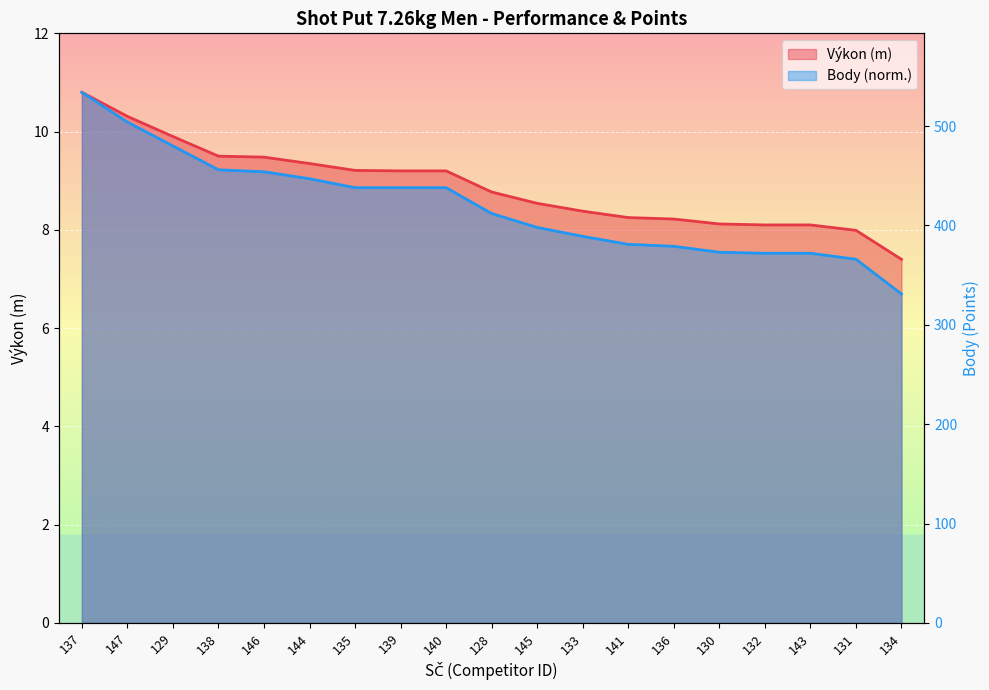

Read the Body value at 134.

6.7